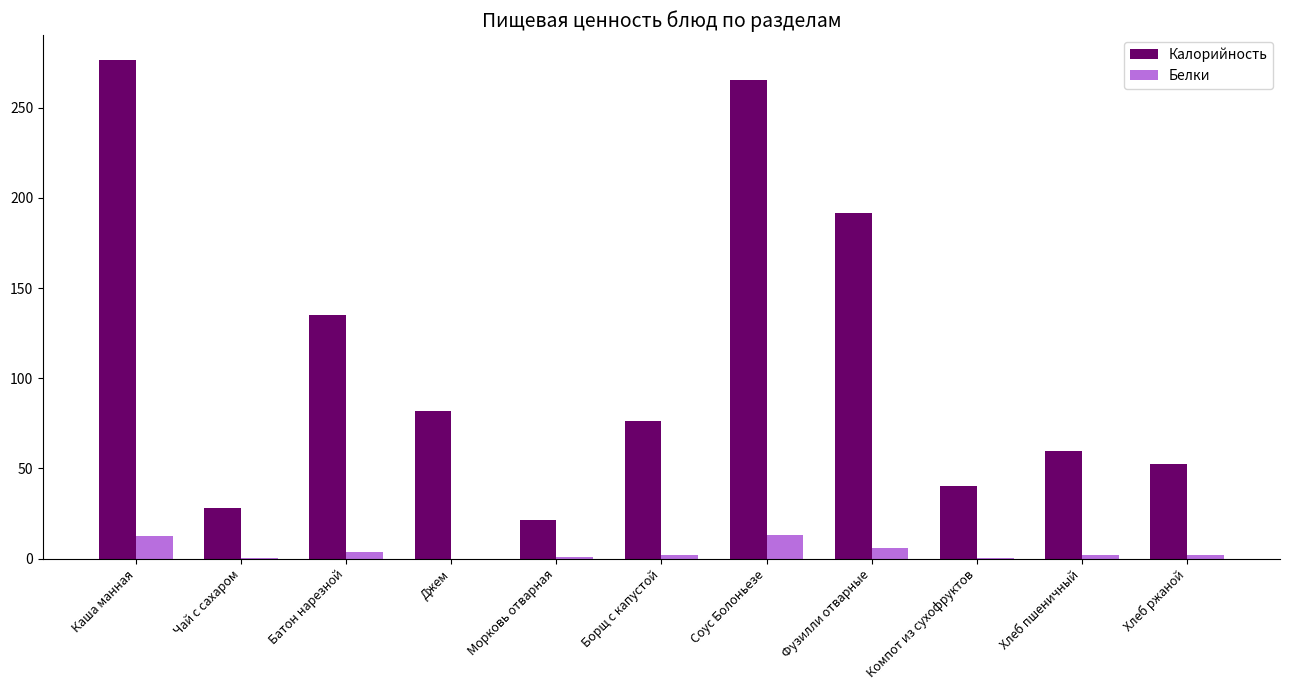

What is the sum of all Калорийность values?

1227.8